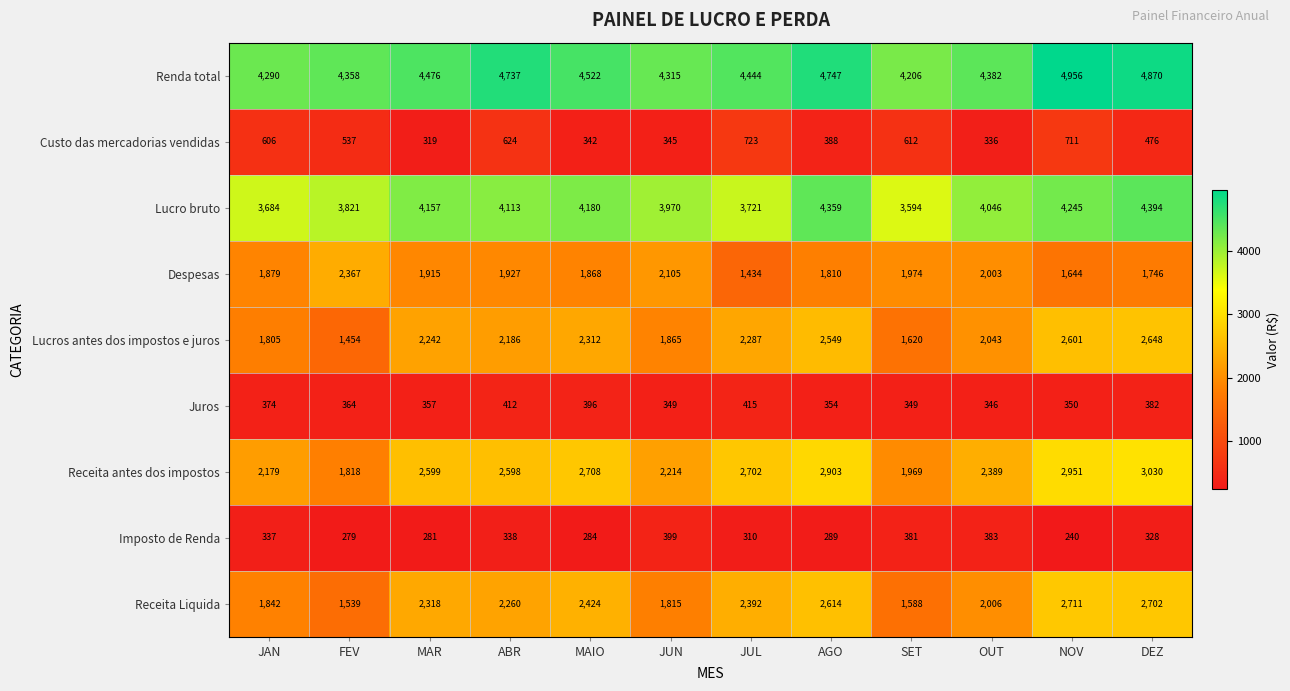

How many distinct data groups are displayed?

9